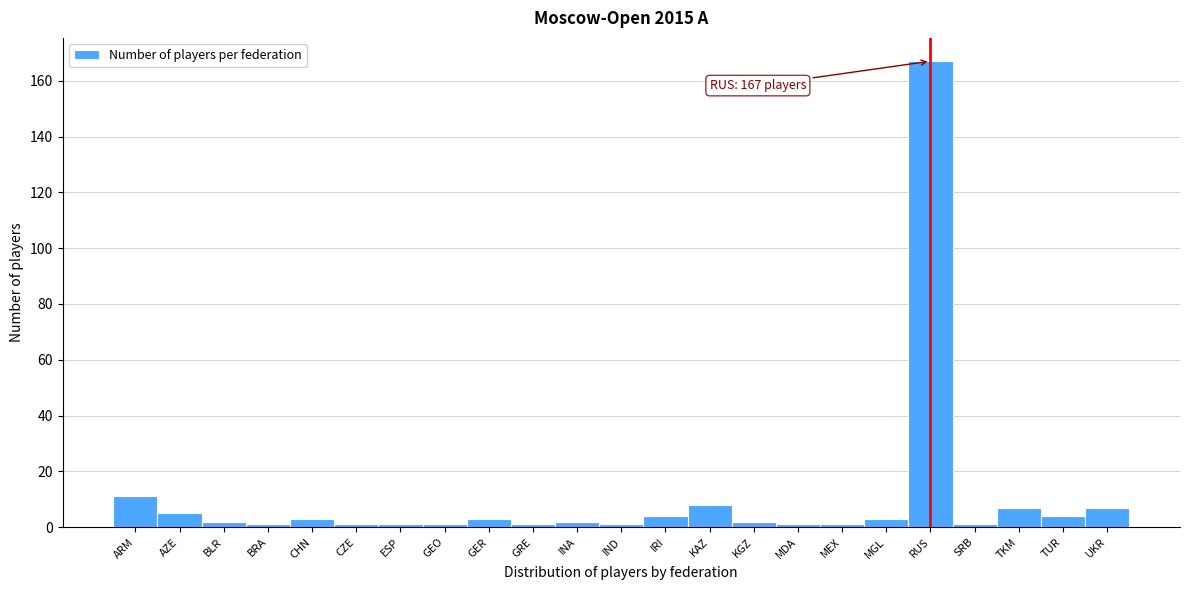

Reading left to right, extract all data points from this chart.

11	5	2	1	3	1	1	1	3	1	2	1	4	8	2	1	1	3	167	1	7	4	7